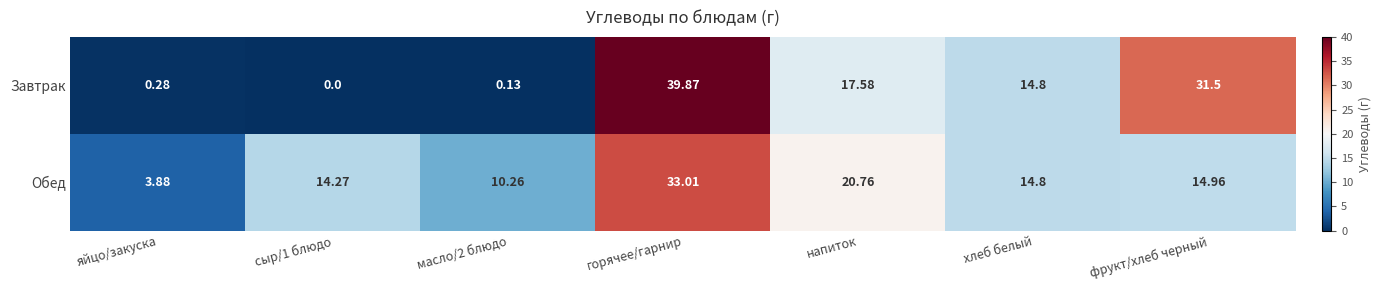

Which series has the widest spread of values?

Завтрак